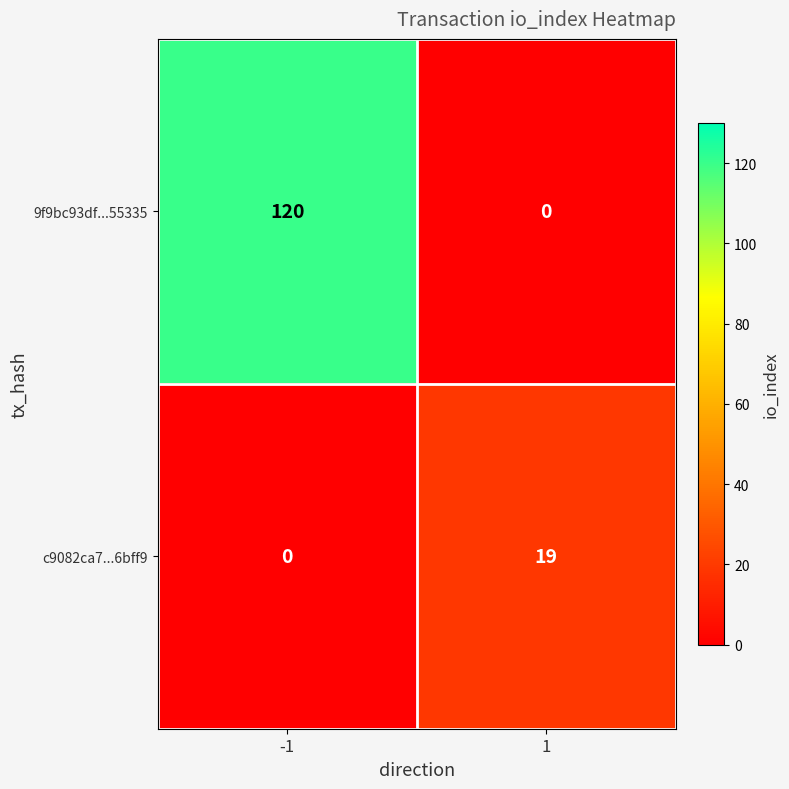

Rank the series by their maximum value, from highest to lowest.

9f9bc93df...55335, c9082ca7...6bff9